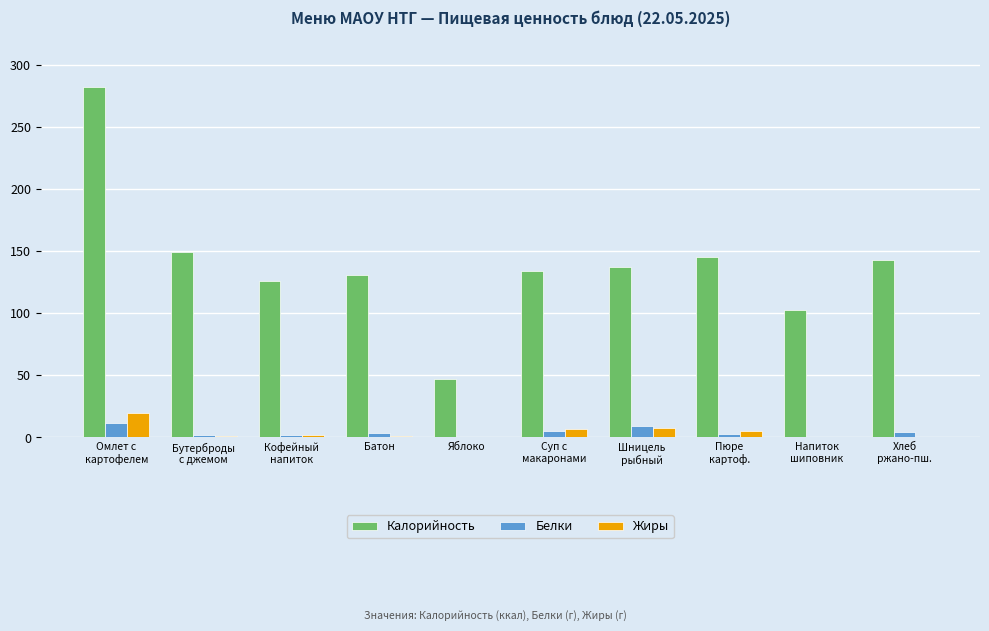

What is the sum of all Калорийность values?

1399.4